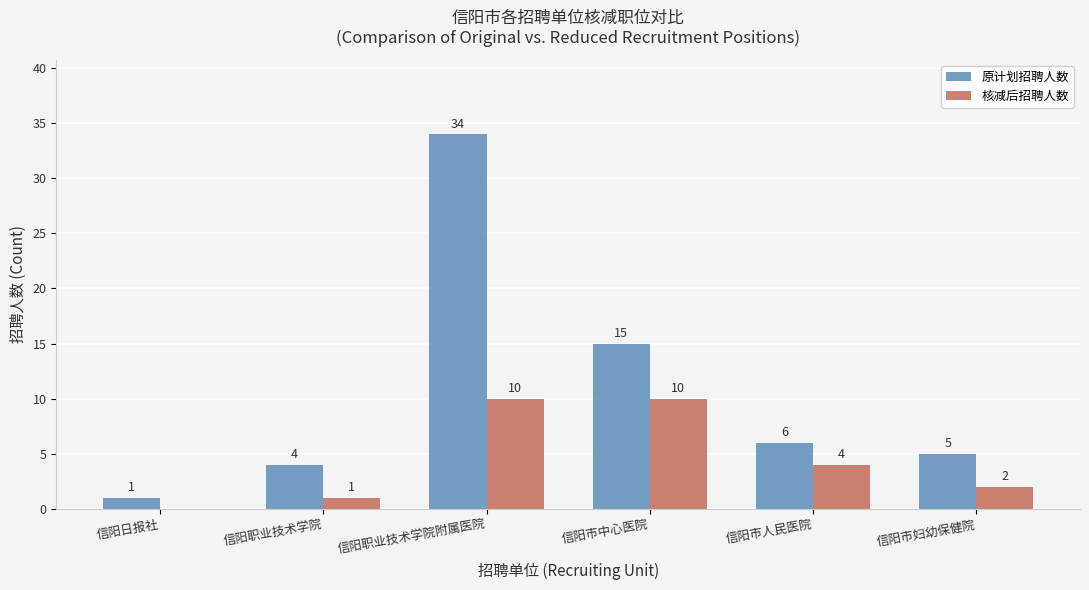

Between 信阳日报社 and 信阳市中心医院, which series saw the biggest shift?

原计划招聘人数